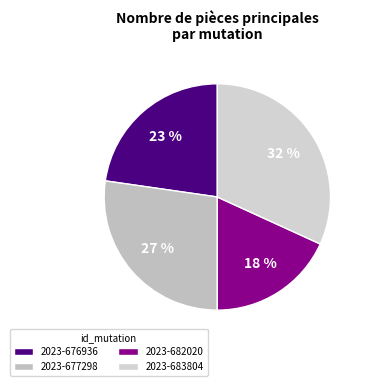

Is it true that 2023-676936 is 23% of the pie?

True